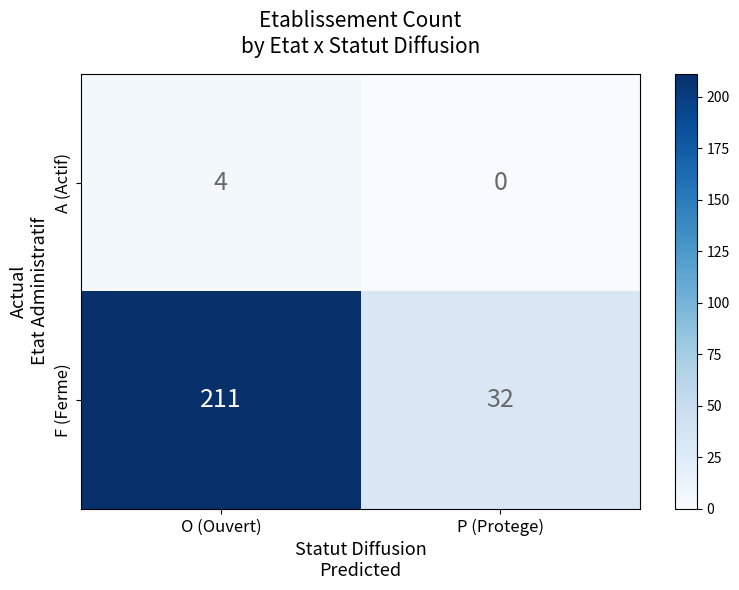

List the series in order of their peak value, highest first.

F (Ferme), A (Actif)